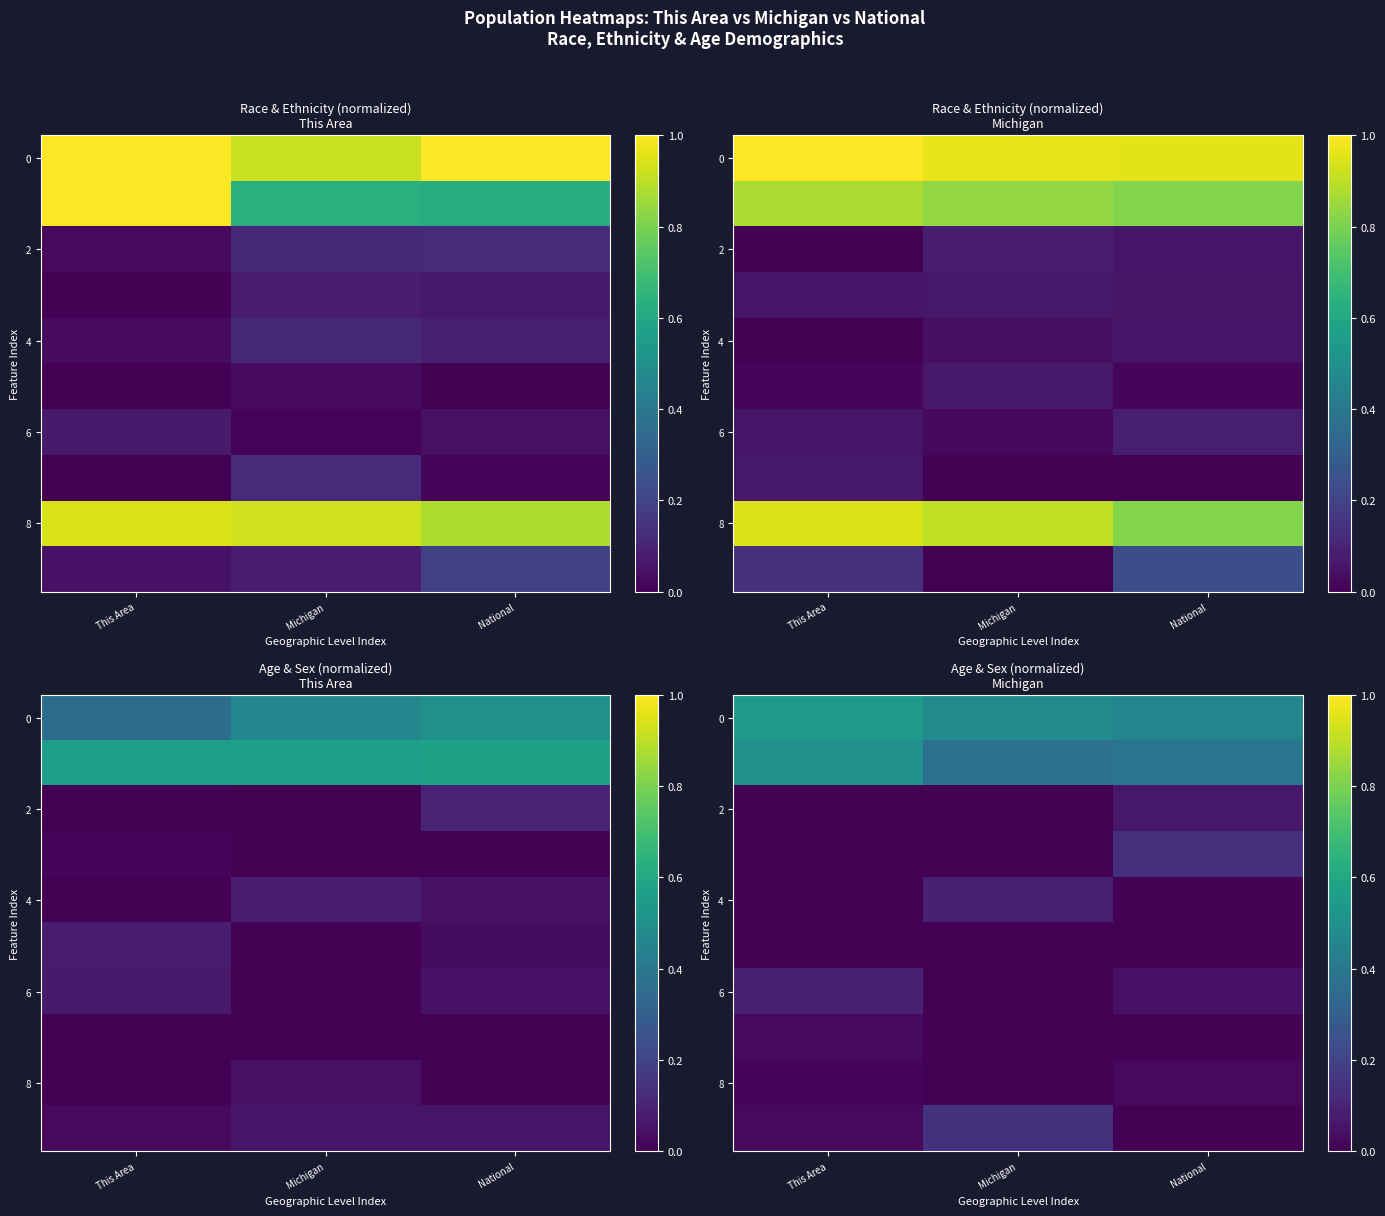

How many positive values does the 2 series have?

1